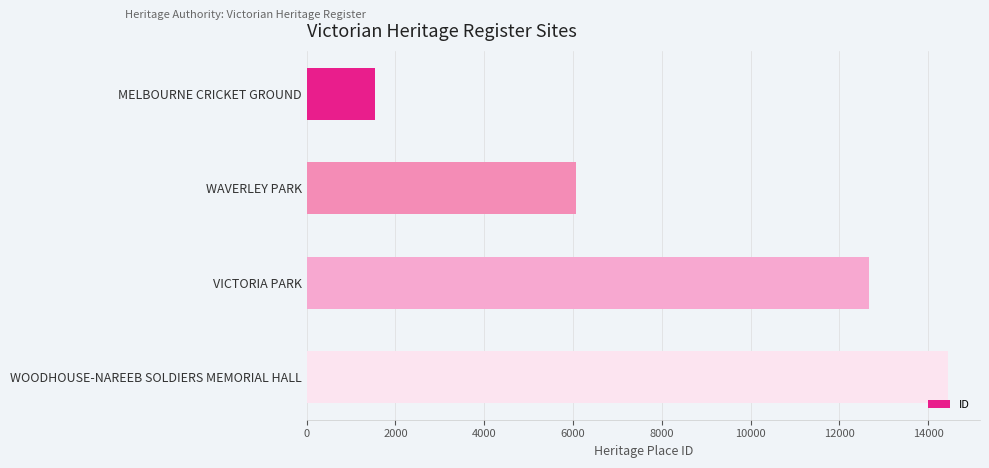

List the labels in order of value, largest first.

WOODHOUSE-NAREEB SOLDIERS MEMORIAL HALL, VICTORIA PARK, WAVERLEY PARK, MELBOURNE CRICKET GROUND